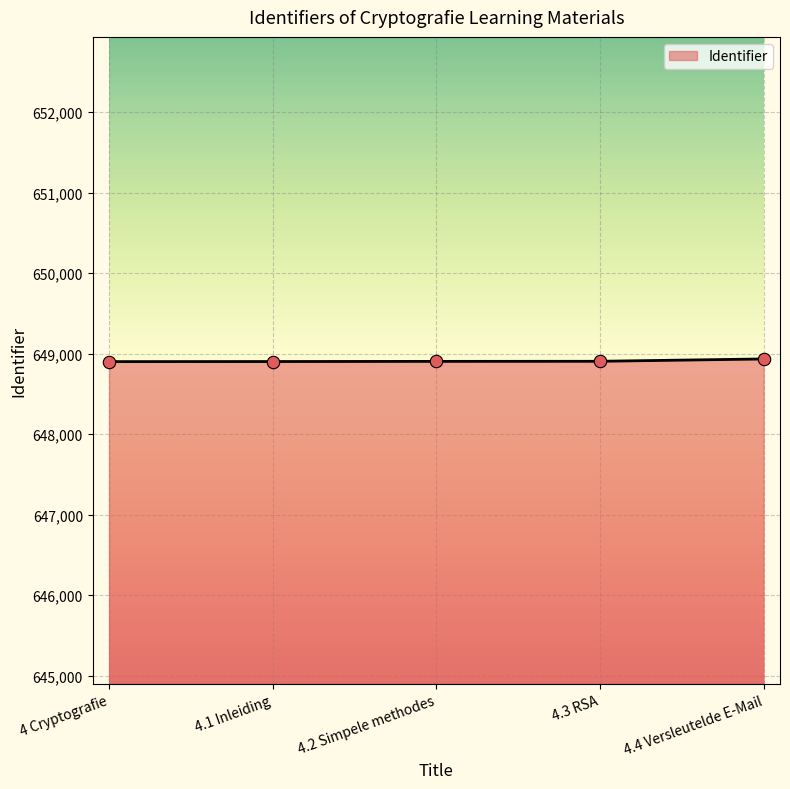

Approximately how many times larger is the value at 4 Cryptografie compared to 4.4 Versleutelde E-Mail?

1.0